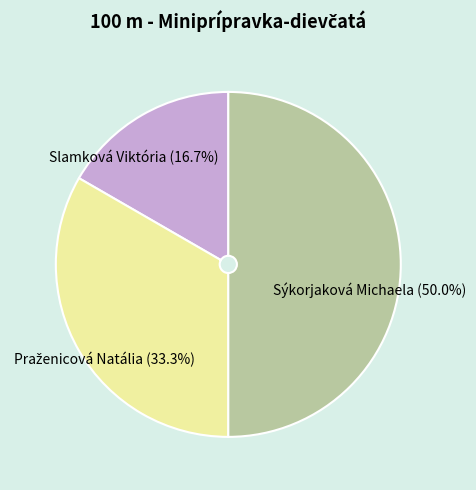

Approximately how many times larger is the value at Sýkorjaková Michaela compared to Praženicová Natália?

1.5